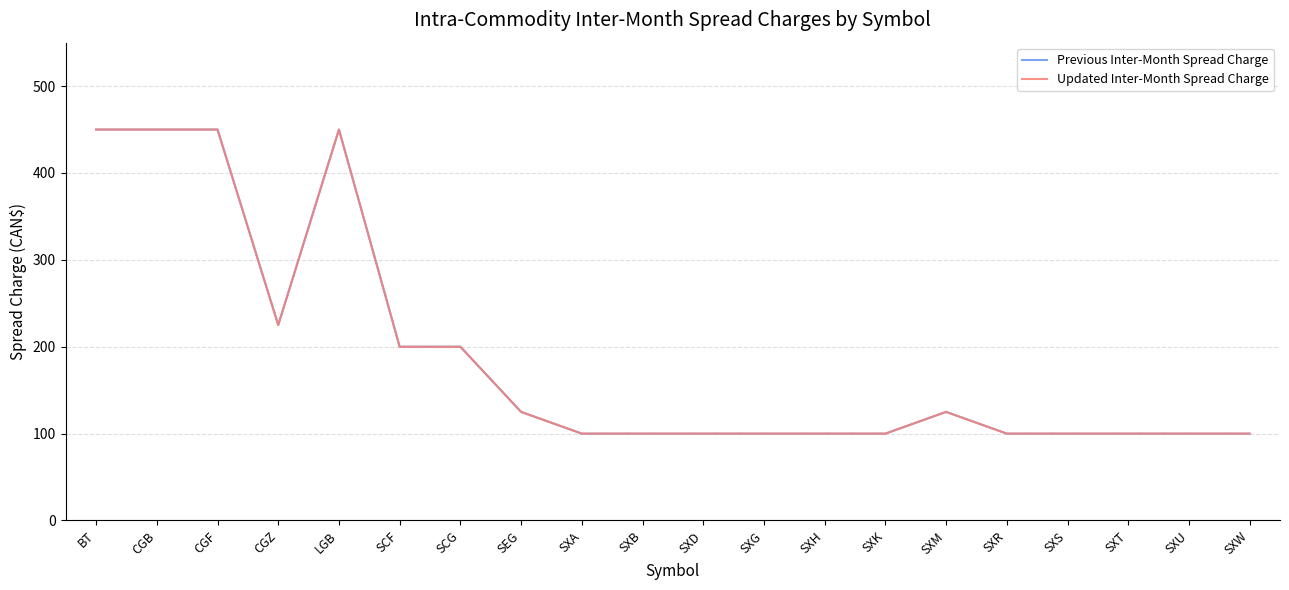

Reading left to right, list all the values displayed in this chart.

Previous Inter-Month Spread Charge: 450	450	450	225	450	200	200	125	100	100	100	100	100	100	125	100	100	100	100	100
Updated Inter-Month Spread Charge: 450	450	450	225	450	200	200	125	100	100	100	100	100	100	125	100	100	100	100	100